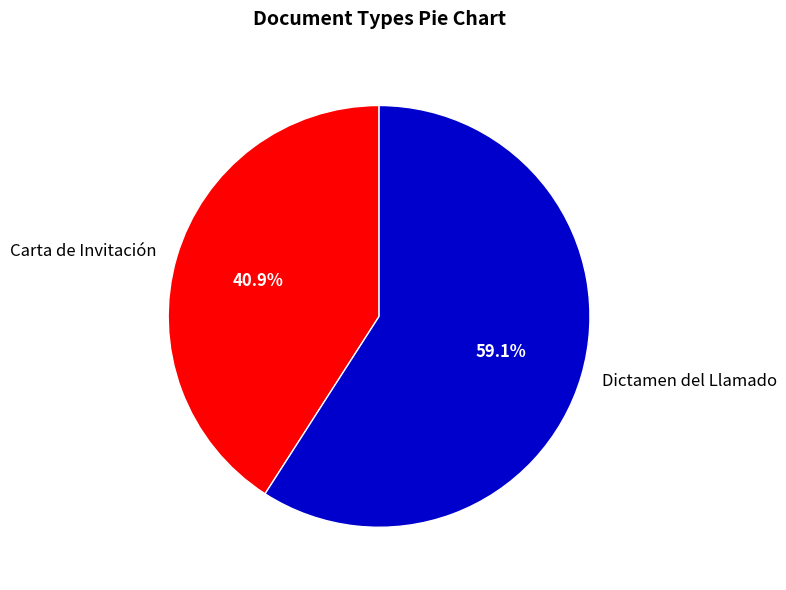

Between Carta de Invitación and Dictamen del Llamado, which is larger?

Dictamen del Llamado